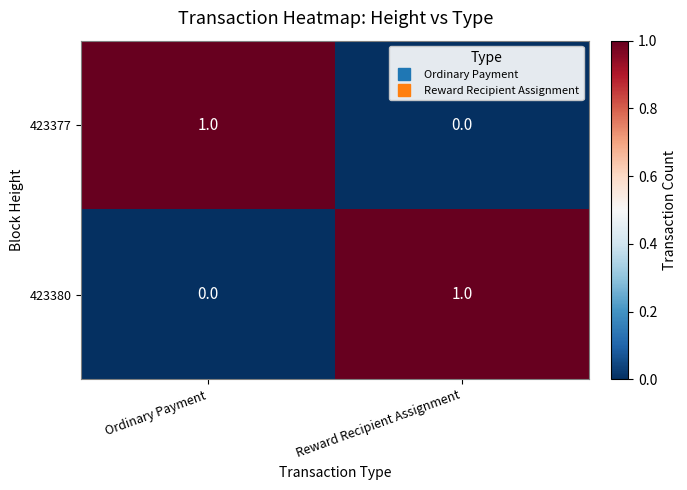

Which category has the highest value in the 423377 series?

Ordinary Payment